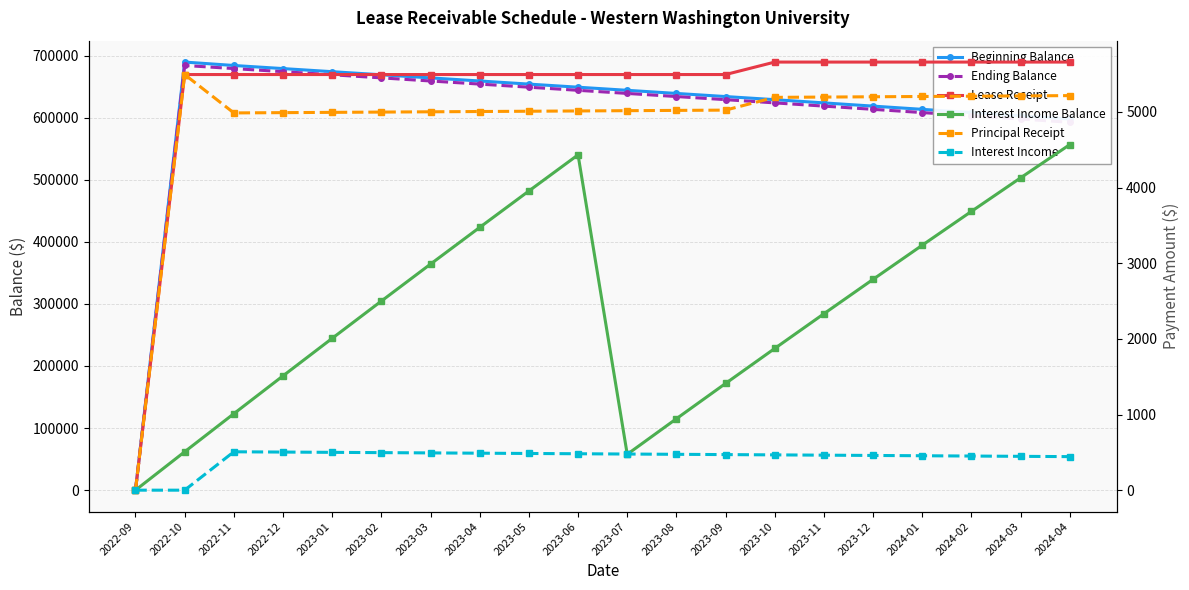

Reading left to right, transcribe all the data shown in this chart.

Beginning Balance: 2022-09=0.0	2022-10=689518.9	2022-11=684024.9	2022-12=679038.2	2023-01=674047.8	2023-02=669053.8	2023-03=664056.0	2023-04=659054.5	2023-05=654049.3	2023-06=649040.4	2023-07=644027.7	2023-08=639011.4	2023-09=633991.3	2023-10=628967.5	2023-11=623775.2	2023-12=618579.0	2024-01=613379.0	2024-02=608175.1	2024-03=602967.3	2024-04=597755.7
Ending Balance: 2022-09=0.0	2022-10=684024.9	2022-11=679038.2	2022-12=674047.8	2023-01=669053.8	2023-02=664056.0	2023-03=659054.5	2023-04=654049.3	2023-05=649040.4	2023-06=644027.7	2023-07=639011.4	2023-08=633991.3	2023-09=628967.5	2023-10=623775.2	2023-11=618579.0	2023-12=613379.0	2024-01=608175.1	2024-02=602967.3	2024-03=597755.7	2024-04=592540.2
Lease Receipt: 2022-09=0.0	2022-10=5494.0	2022-11=5494.0	2022-12=5494.0	2023-01=5494.0	2023-02=5494.0	2023-03=5494.0	2023-04=5494.0	2023-05=5494.0	2023-06=5494.0	2023-07=5494.0	2023-08=5494.0	2023-09=5494.0	2023-10=5658.8	2023-11=5658.8	2023-12=5658.8	2024-01=5658.8	2024-02=5658.8	2024-03=5658.8	2024-04=5658.8
Interest Income Balance: 2022-09=0.0	2022-10=507.3	2022-11=1010.9	2022-12=1510.9	2023-01=2007.1	2023-02=2499.6	2023-03=2988.4	2023-04=3473.5	2023-05=3954.8	2023-06=4432.5	2023-07=473.9	2023-08=944.1	2023-09=1410.6	2023-10=1873.3	2023-11=2332.0	2023-12=2787.0	2024-01=3238.0	2024-02=3685.2	2024-03=4128.6	2024-04=4568.0
Principal Receipt: 2022-09=0.0	2022-10=5494.0	2022-11=4986.7	2022-12=4990.4	2023-01=4994.1	2023-02=4997.8	2023-03=5001.5	2023-04=5005.2	2023-05=5008.9	2023-06=5012.6	2023-07=5016.4	2023-08=5020.1	2023-09=5023.8	2023-10=5192.3	2023-11=5196.2	2023-12=5200.0	2024-01=5203.9	2024-02=5207.8	2024-03=5211.6	2024-04=5215.5
Interest Income: 2022-09=0.0	2022-10=0.0	2022-11=507.3	2022-12=503.6	2023-01=499.9	2023-02=496.2	2023-03=492.5	2023-04=488.8	2023-05=485.1	2023-06=481.4	2023-07=477.6	2023-08=473.9	2023-09=470.2	2023-10=466.5	2023-11=462.6	2023-12=458.8	2024-01=454.9	2024-02=451.1	2024-03=447.2	2024-04=443.3